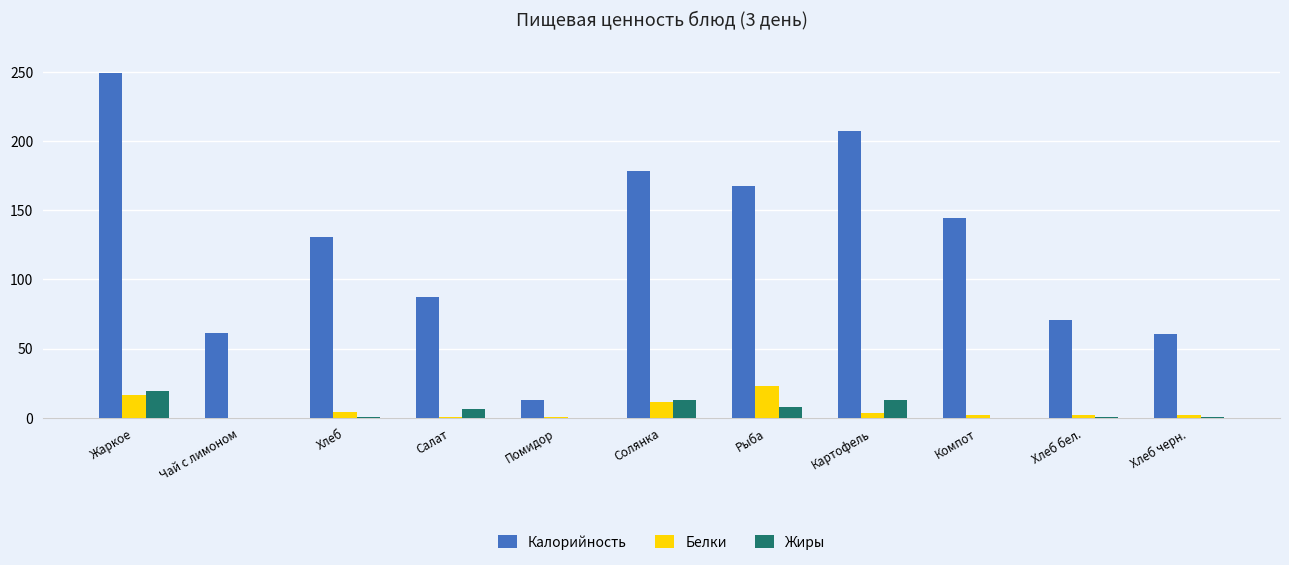

What is the highest value of the Калорийность series?

249.0